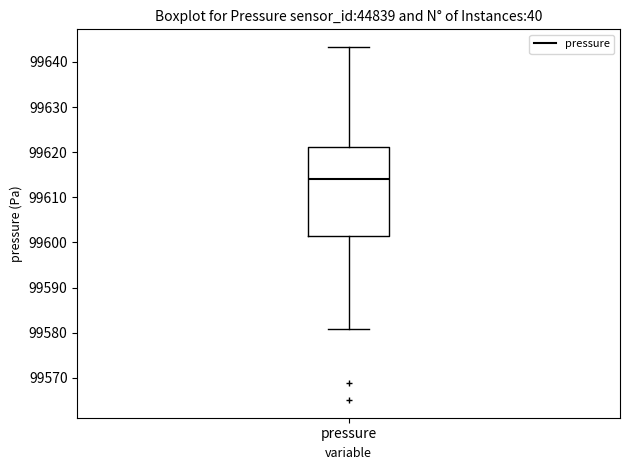

Where does the lower whisker of the box for pressure end on the y-axis? The values are not printed on the chart, so give them approximately, as read against the axis.

99581